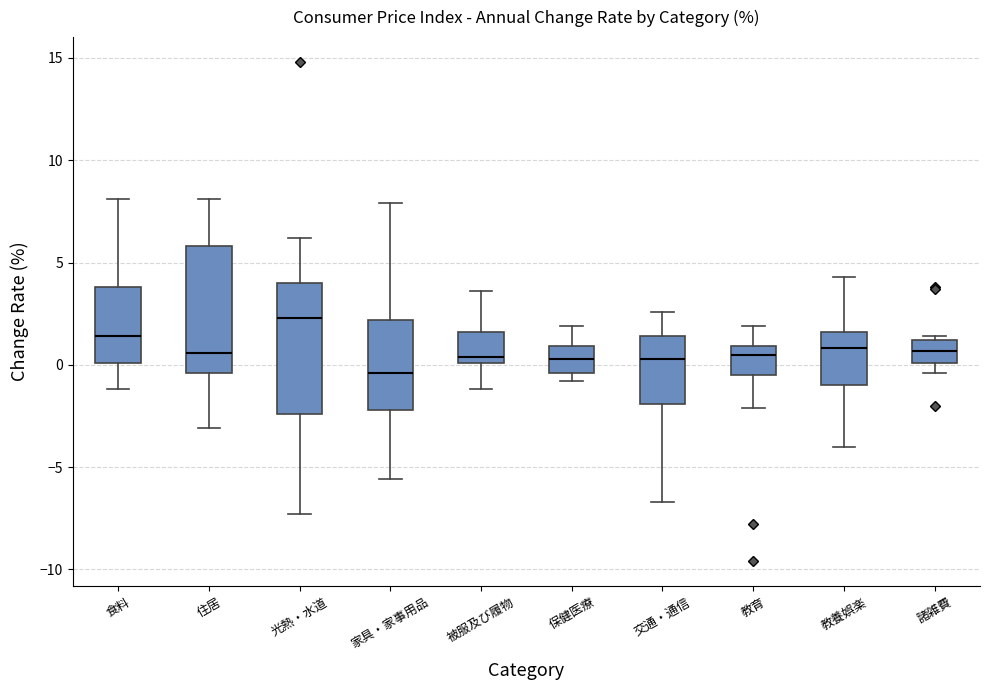

Which box's median line is the highest?

光熱・水道